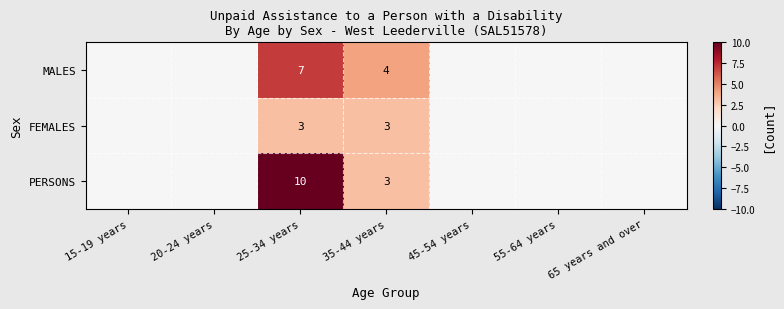

The value of MALES at 25-34 years is 7. True or false?

True